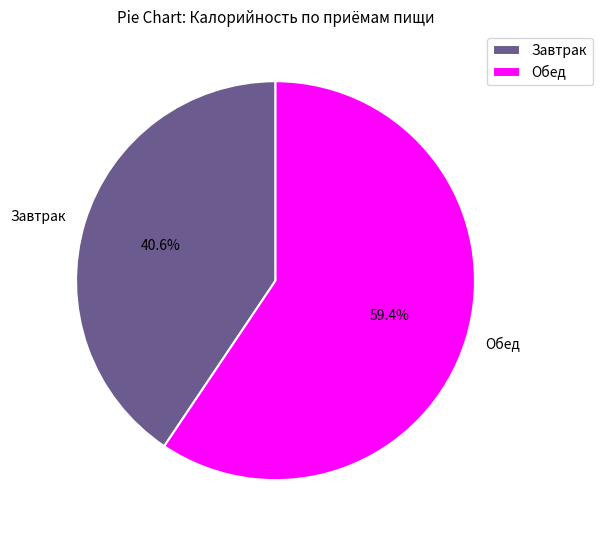

How many slices are in this pie chart?

2